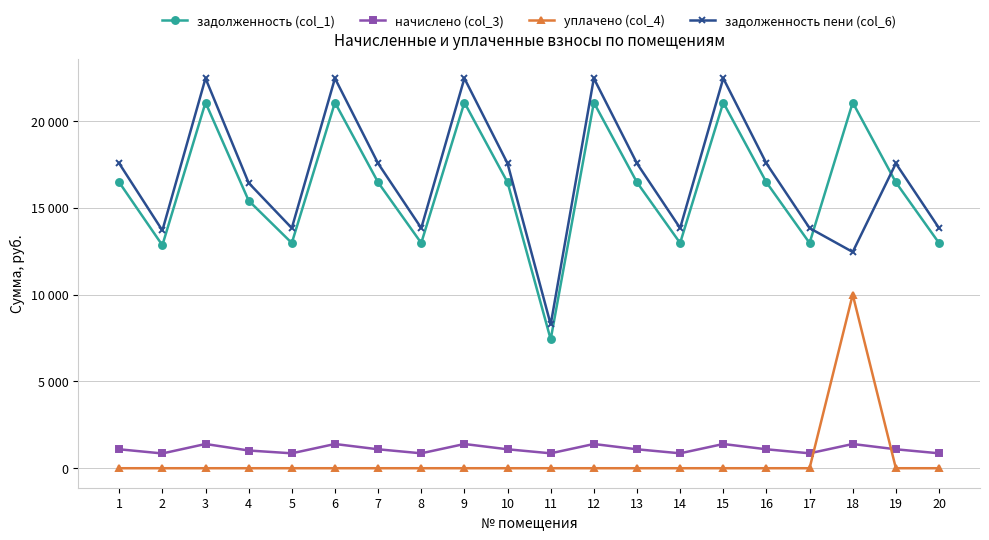

What are all the series names shown in the legend?

задолженность (col_1), начислено (col_3), уплачено (col_4), задолженность пени (col_6)